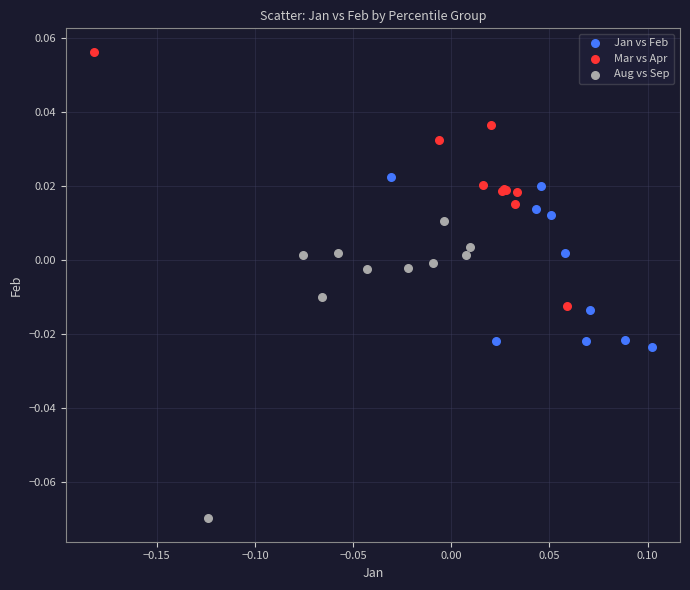

Which series contains the highest Y value?

Mar vs Apr